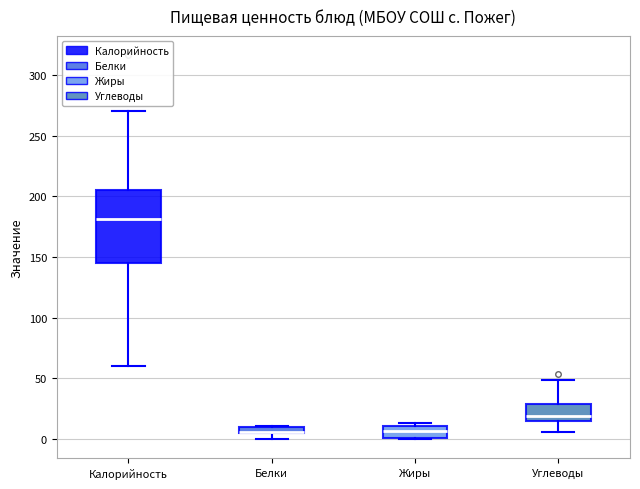

Comparing the boxes themselves (not the whiskers), which one is the tallest?

Калорийность